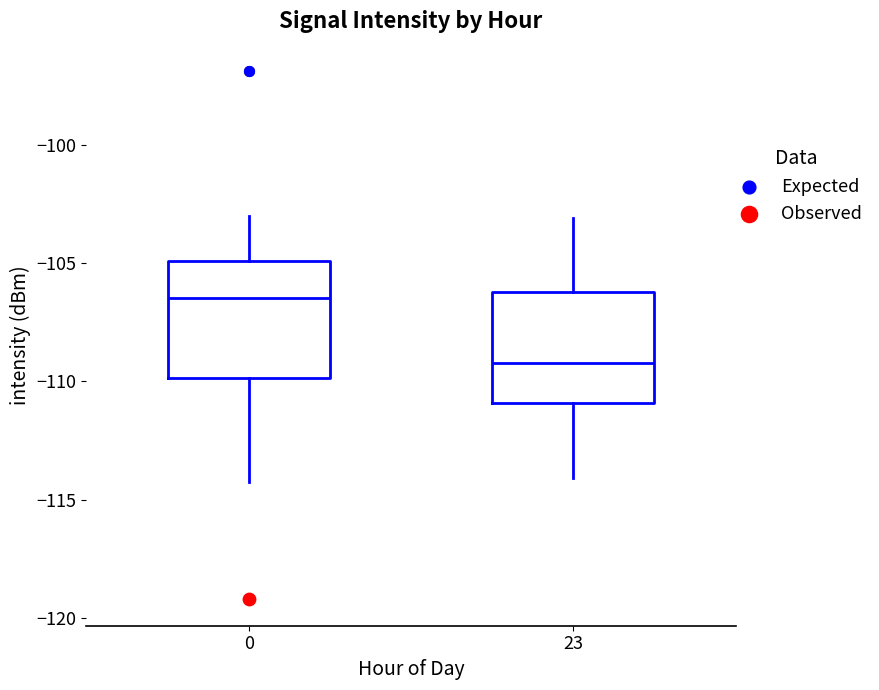

Reading left to right, read every box against the y-axis: the position of its median line, the range the box covers, and the ends of its whiskers. The values are not printed on the chart, so give them approximately, as read against the axis.

0: median -106.5, box -110.0 to -105.0, whiskers -114.5 to -103.0
23: median -109.0, box -111.0 to -106.0, whiskers -114.0 to -103.0